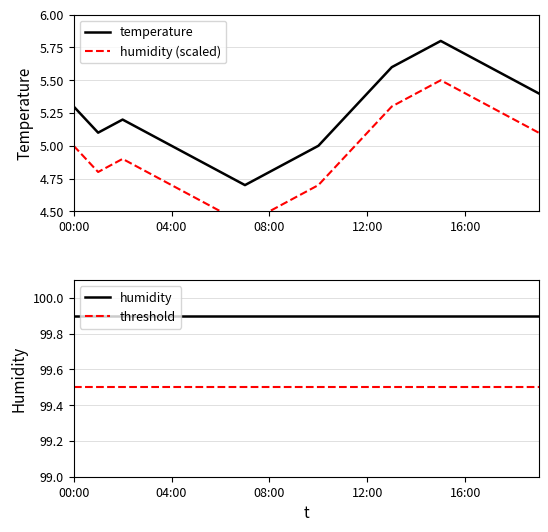

True or false: temperature has a value of 5.3 at 00:00.

True